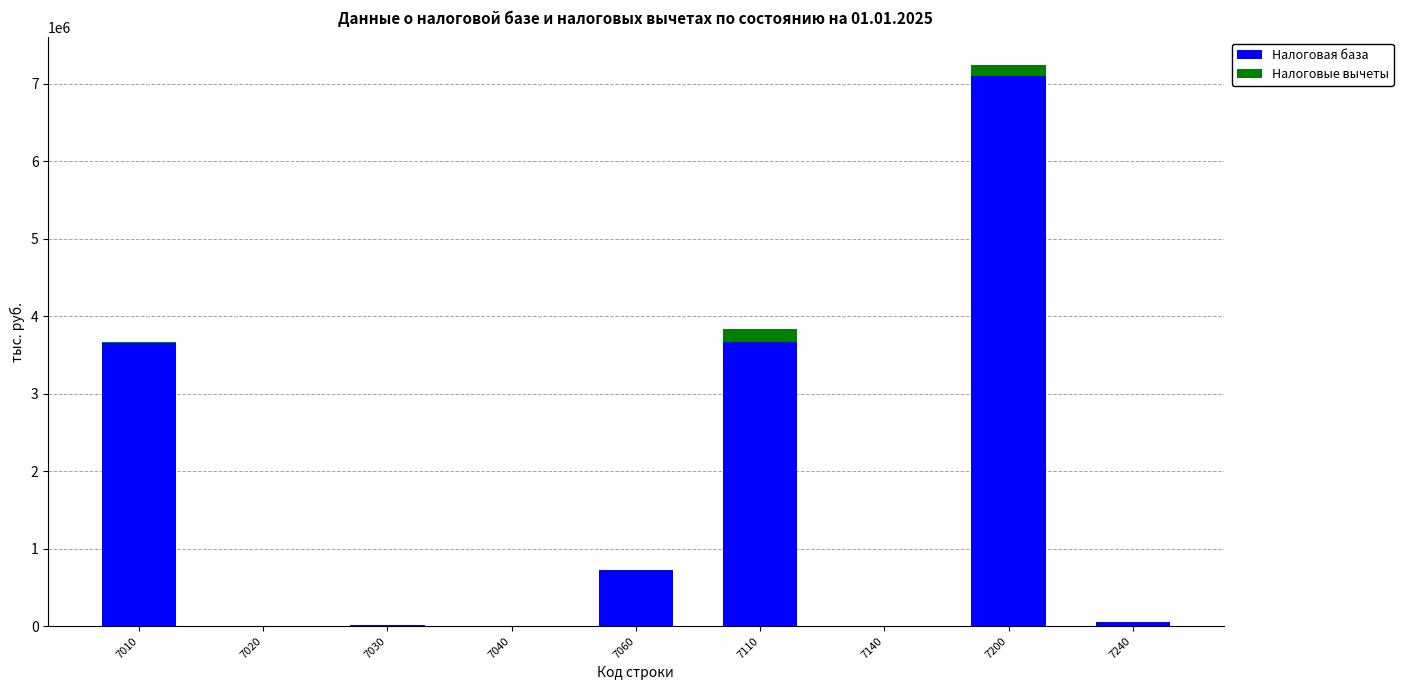

At which label is Налоговая база closest to 3554169?

7010